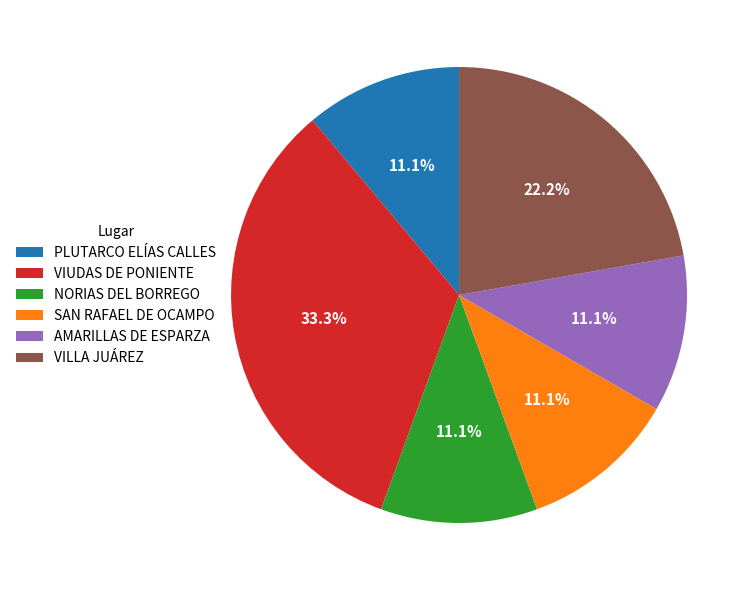

Count the number of slices in the pie.

6